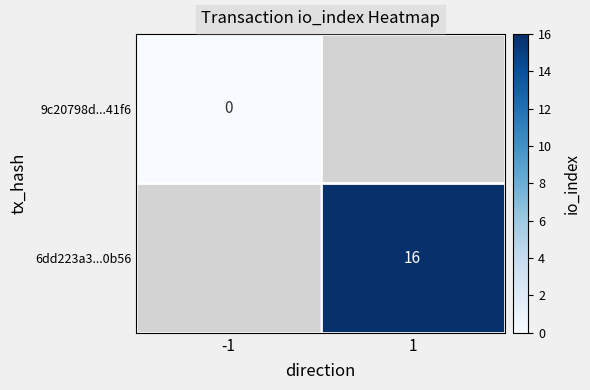

At which category does the chart reach its peak across all series?

1